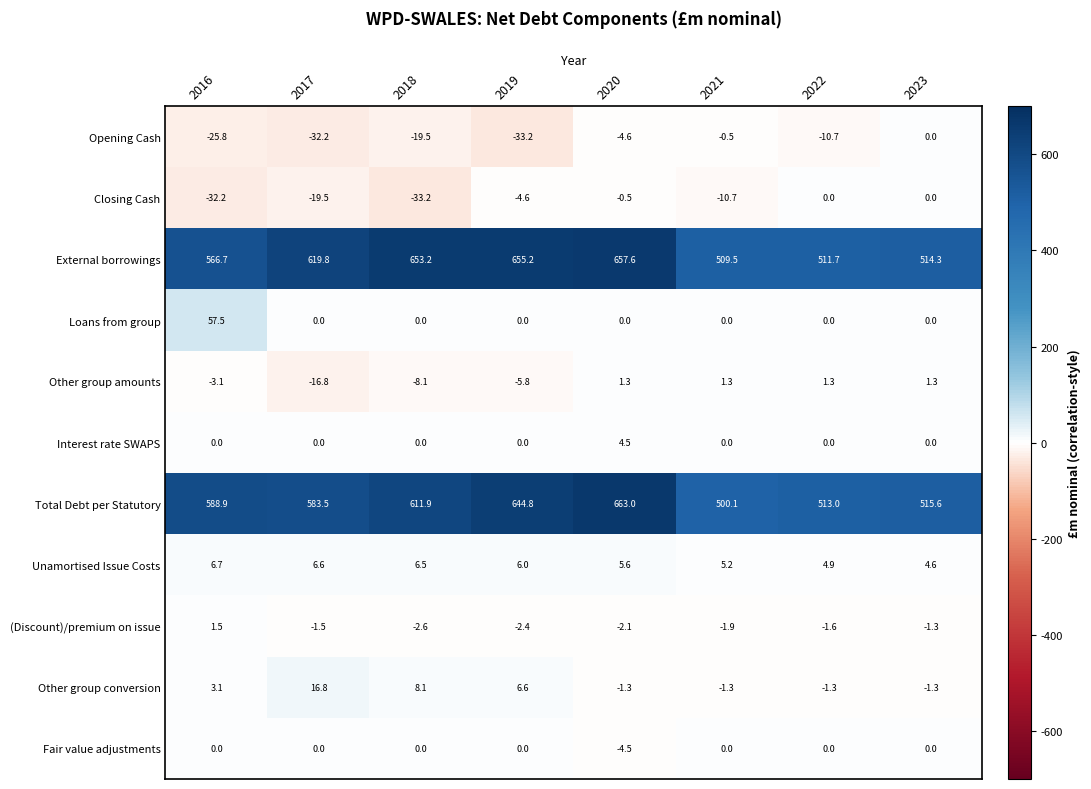

What is the total value across all series at 2021?

1001.7